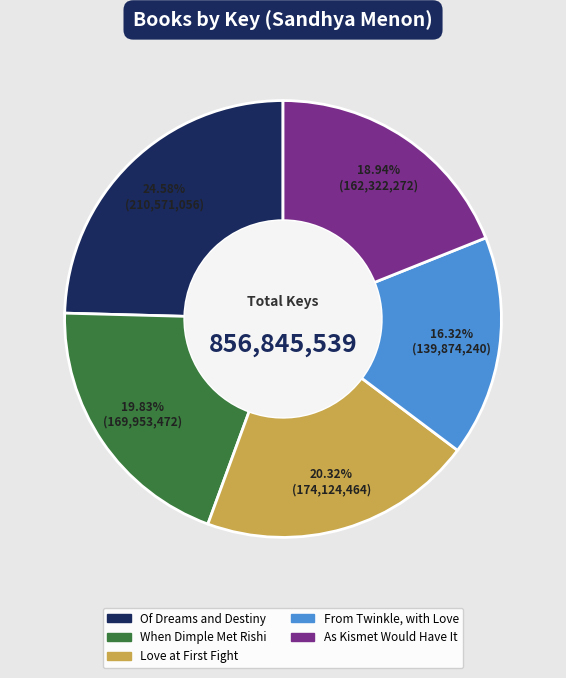

Which slice is the smallest?

From Twinkle, with Love